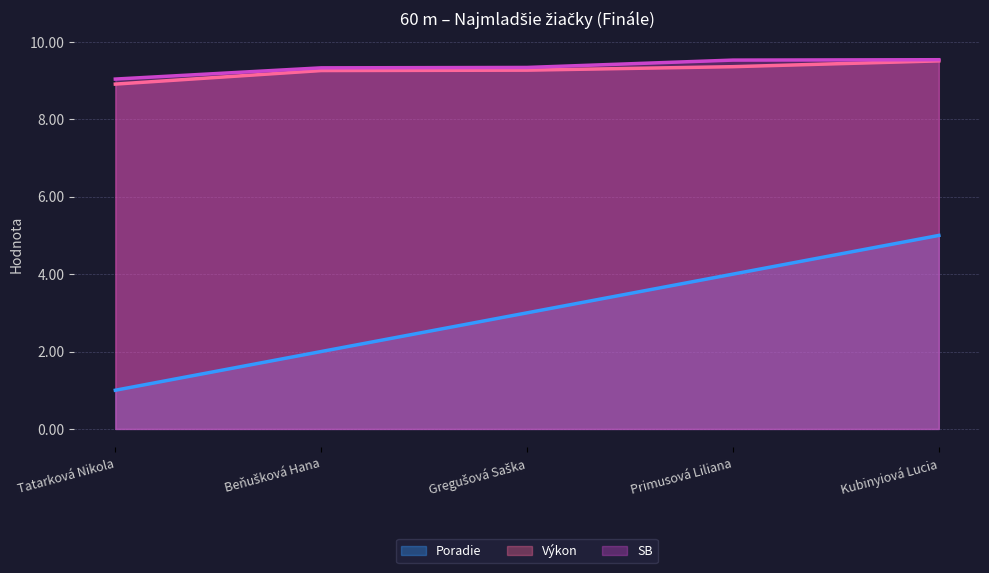

What is the label of the 2nd point from the left?

Beňušková Hana